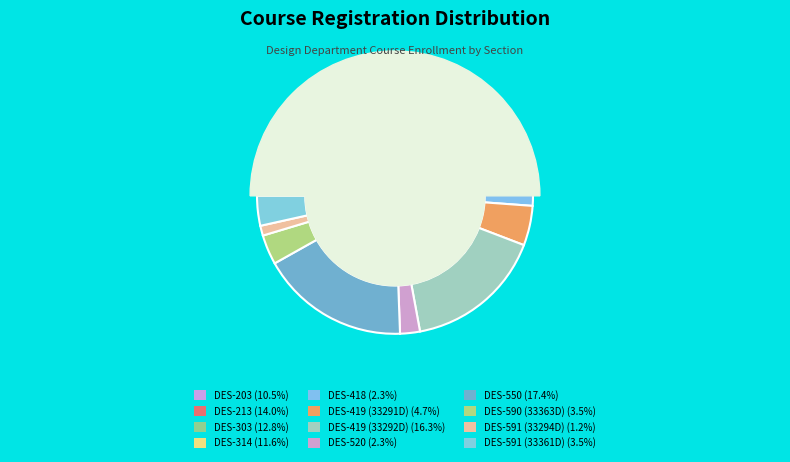

Rank the categories by value from highest to lowest.

DES-550, DES-419 (33292D), DES-213, DES-303, DES-314, DES-203, DES-419 (33291D), DES-590 (33363D), DES-591 (33361D), DES-418, DES-520, DES-591 (33294D)